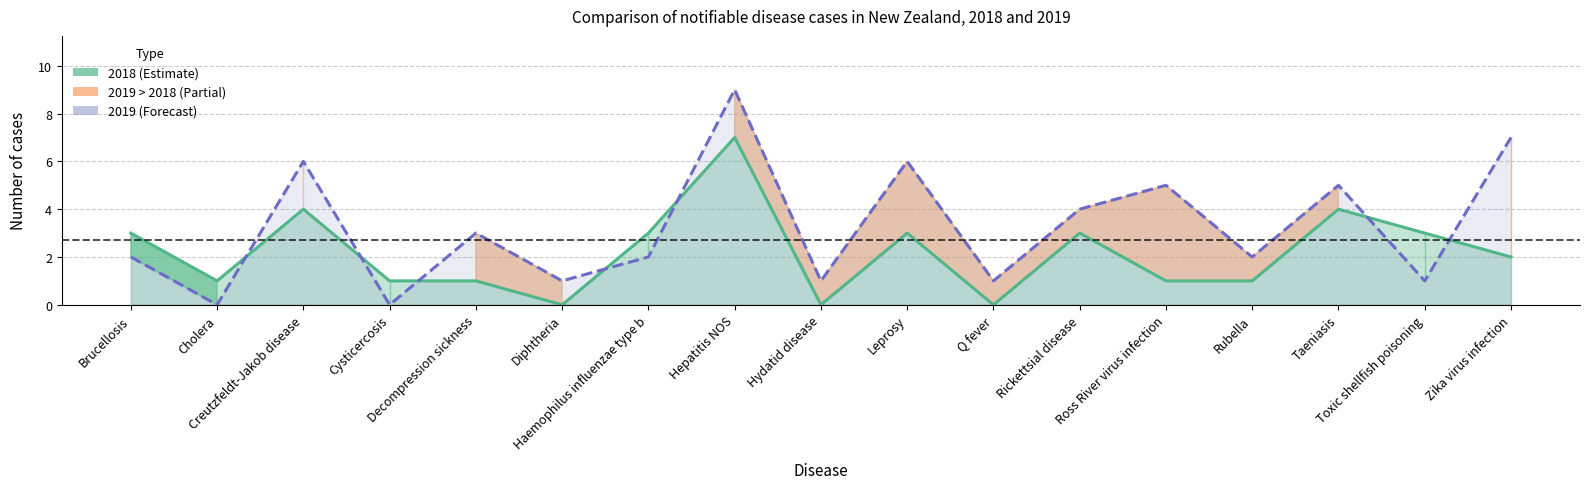

Rank the categories by 2019 value from lowest to highest.

Cholera, Cysticercosis, Diphtheria, Hydatid disease, Q fever, Toxic shellfish poisoning, Brucellosis, Haemophilus influenzae type b, Rubella, Decompression sickness, Rickettsial disease, Ross River virus infection, Taeniasis, Creutzfeldt-Jakob disease, Leprosy, Zika virus infection, Hepatitis NOS